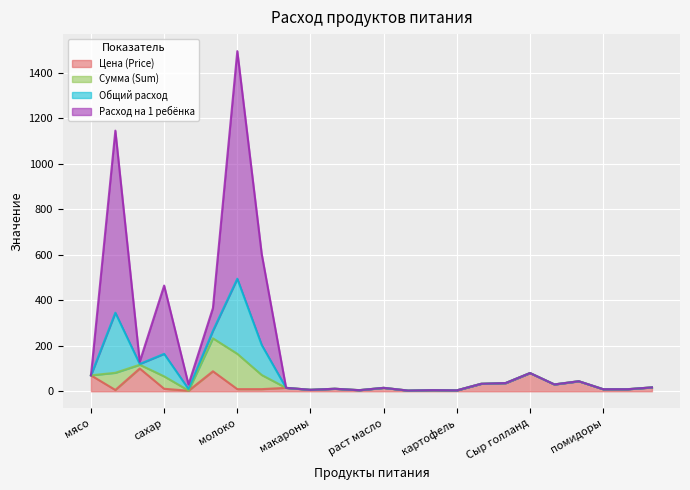

What is the highest value of the Цена (Price) series?

100.0